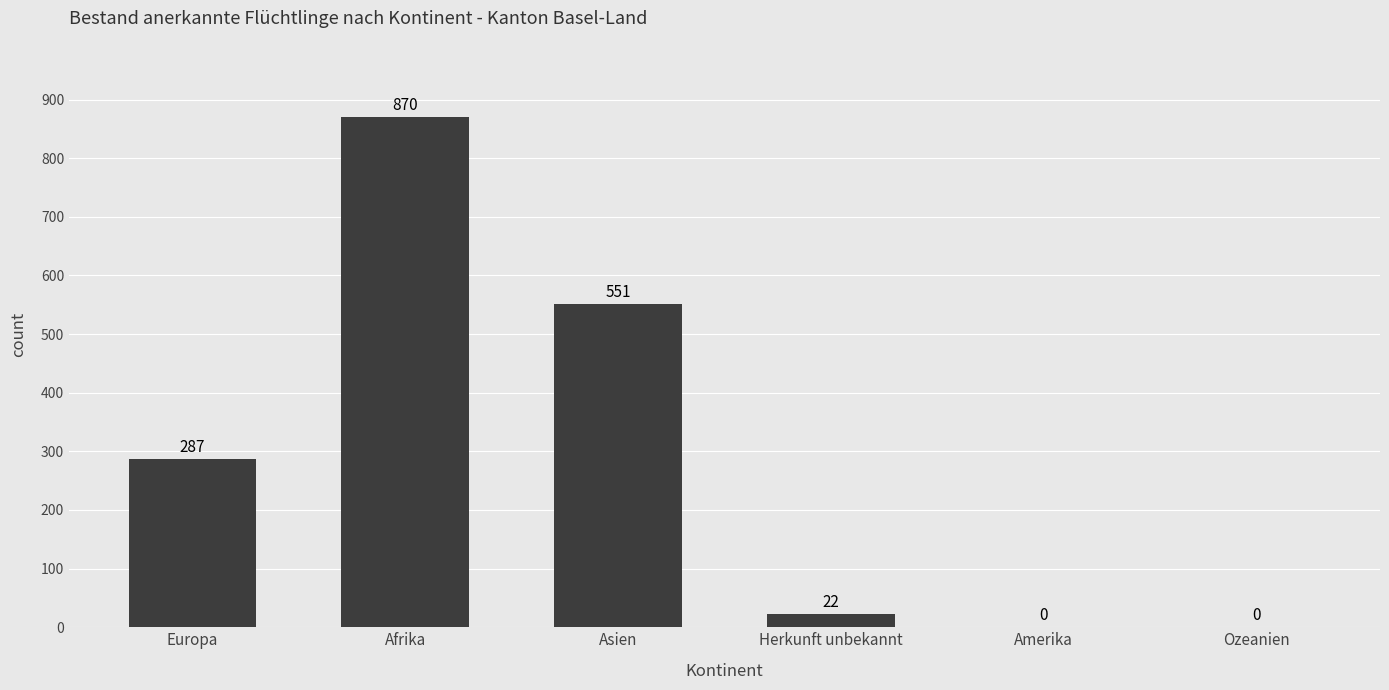

At which label is the value closest to 435?

Asien